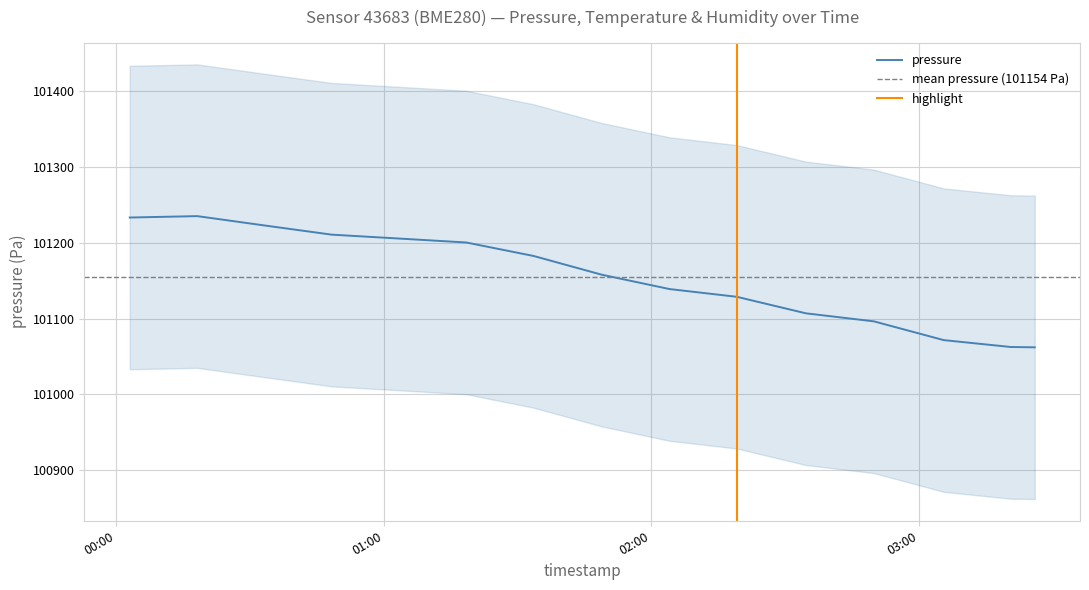

What is the highest value of the pressure series?

101235.1